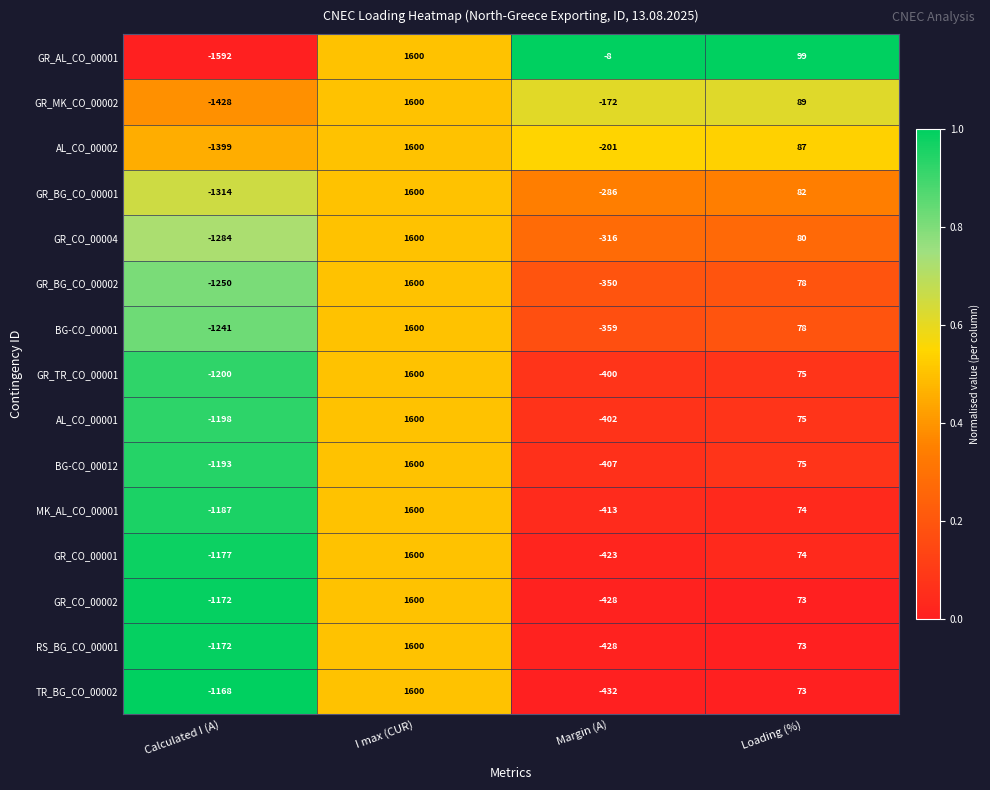

Is it true that GR_MK_CO_00002 equals -172 at Margin (A)?

True